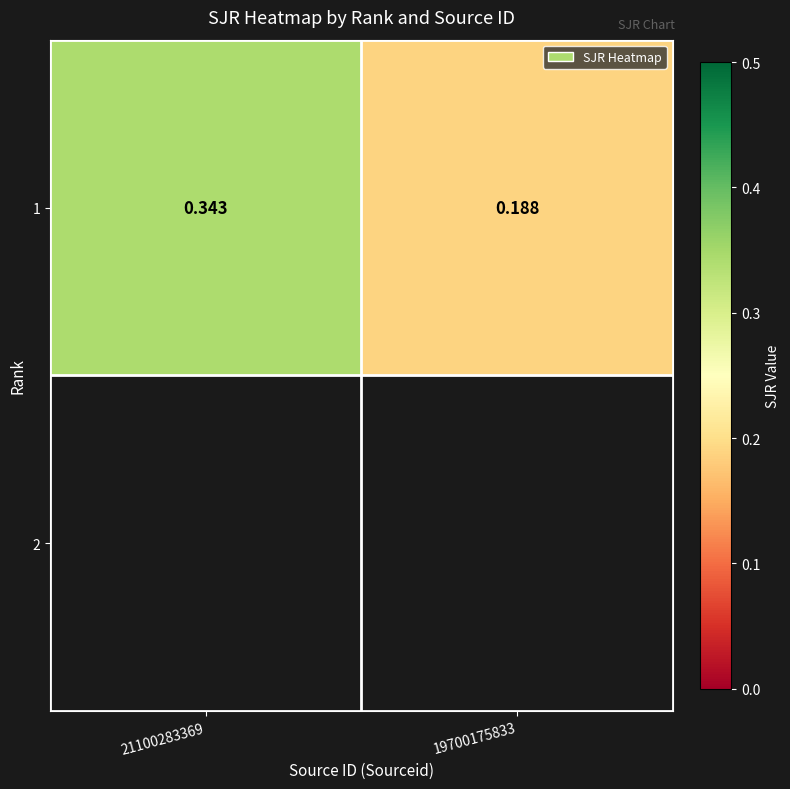

What is the average value?

0.3